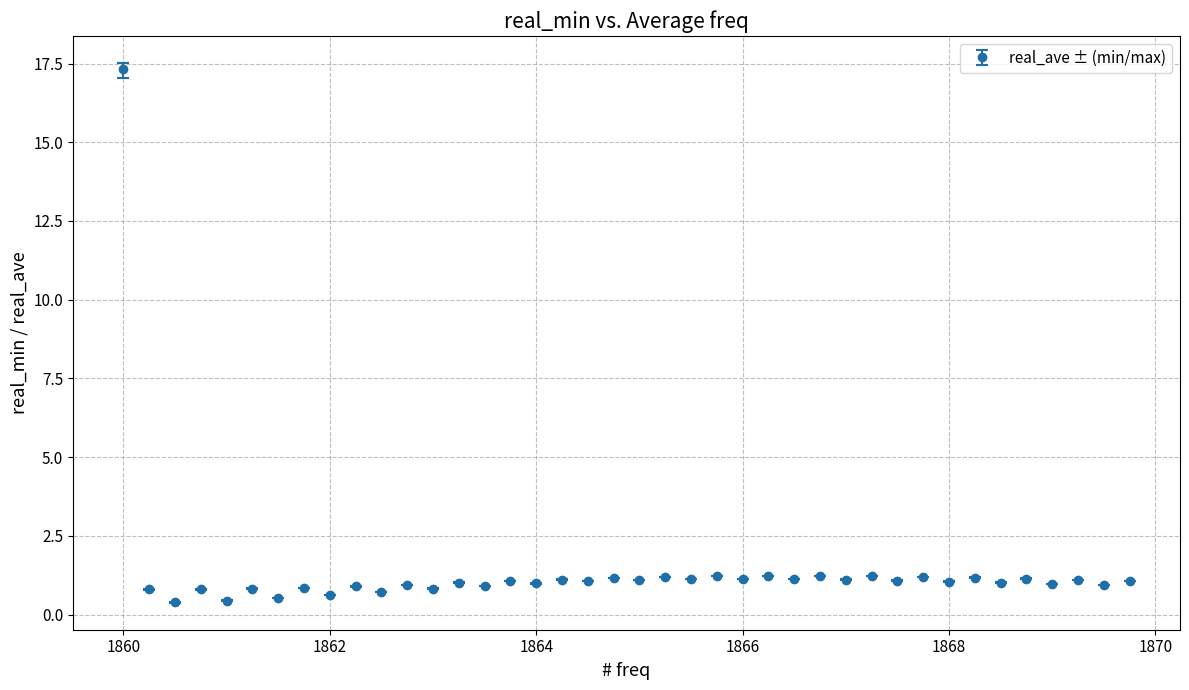

What is the maximum value shown in the chart?

17.3